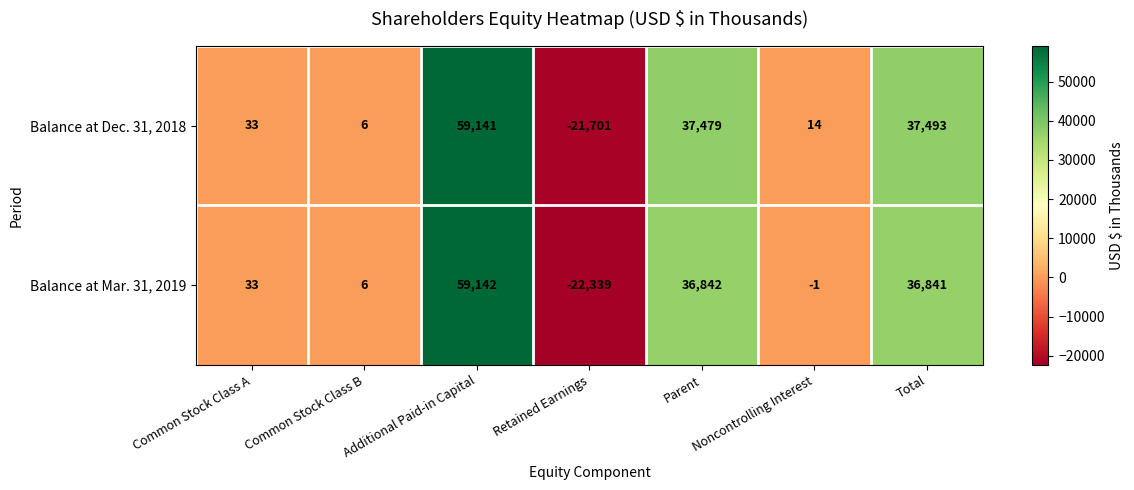

Is the value of Balance at Mar. 31, 2019 at Parent greater than the value of Balance at Dec. 31, 2018 at Total?

No